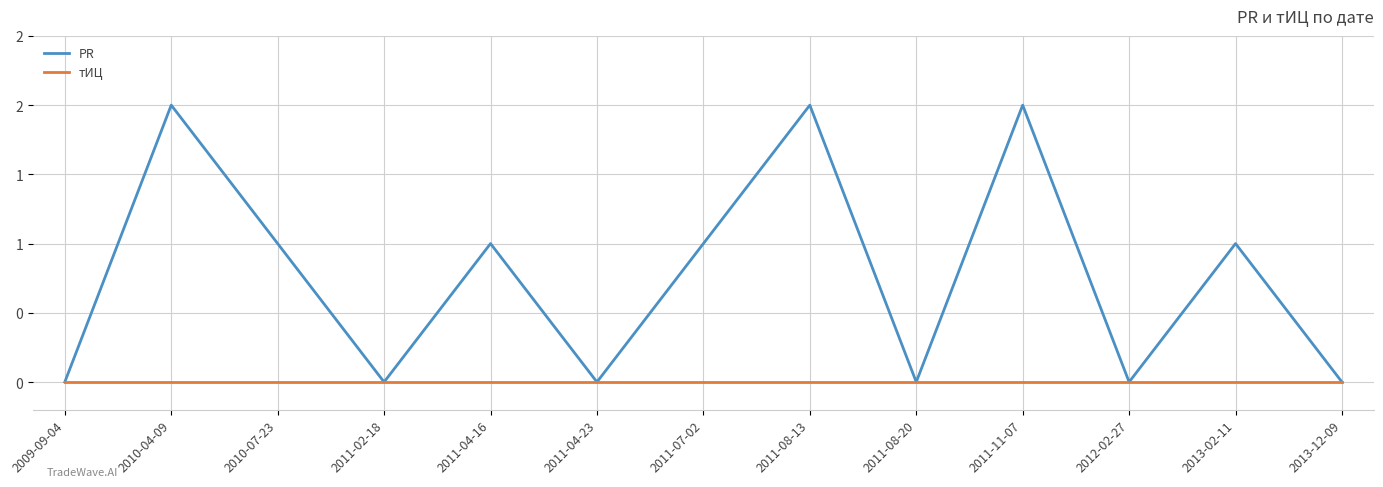

Reading left to right, what are all the values shown in this chart?

PR: 0	2	1	0	1	0	1	2	0	2	0	1	0
тИЦ: 0	0	0	0	0	0	0	0	0	0	0	0	0